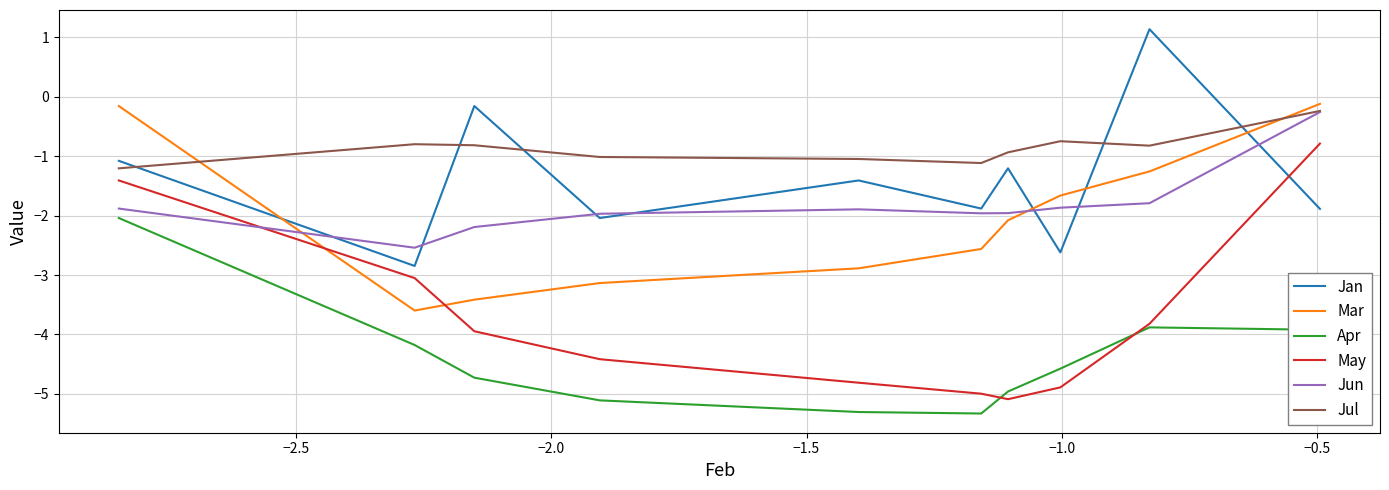

What is the difference between the second highest and second lowest values in the Mar series?

3.3